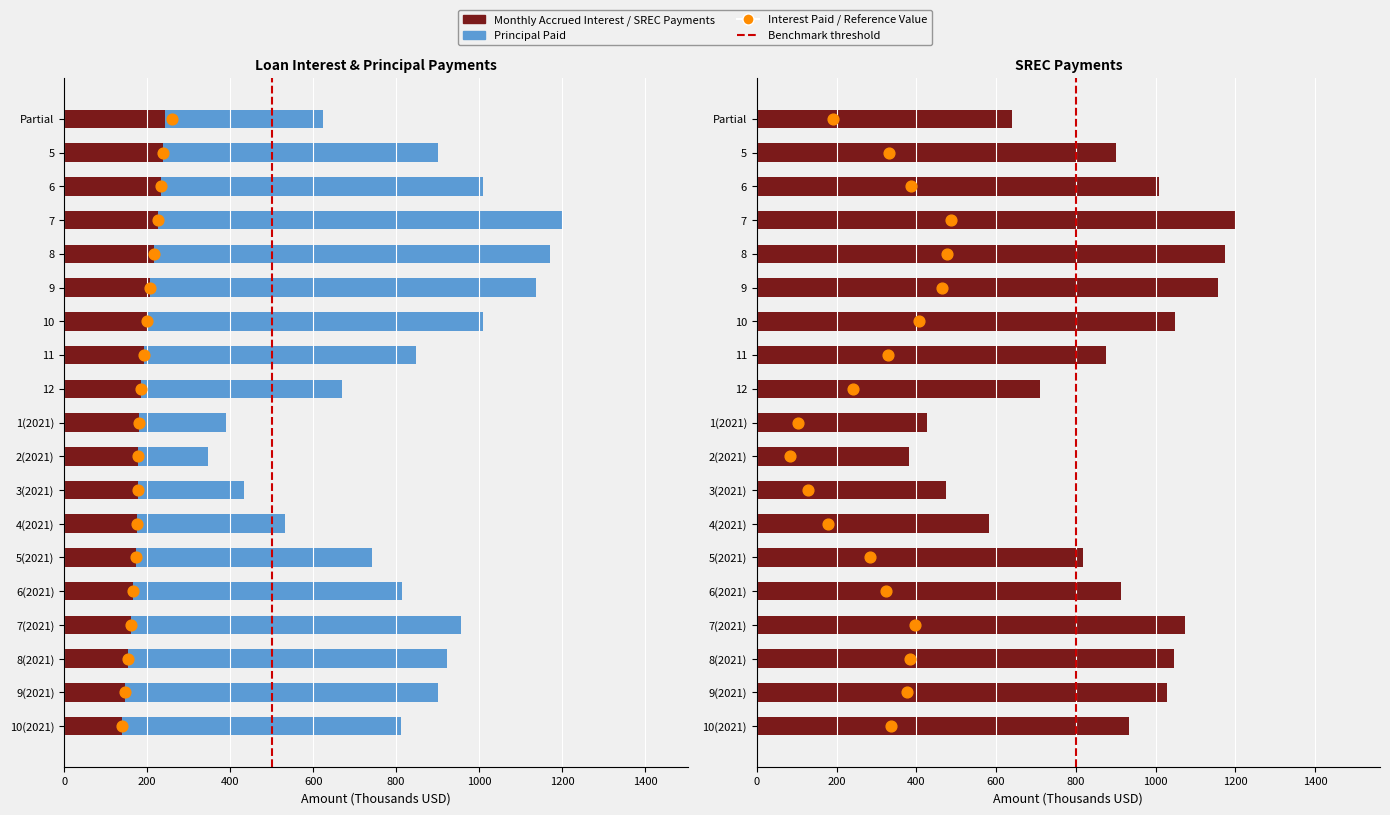

At how many categories does at least one series exceed 158?

19